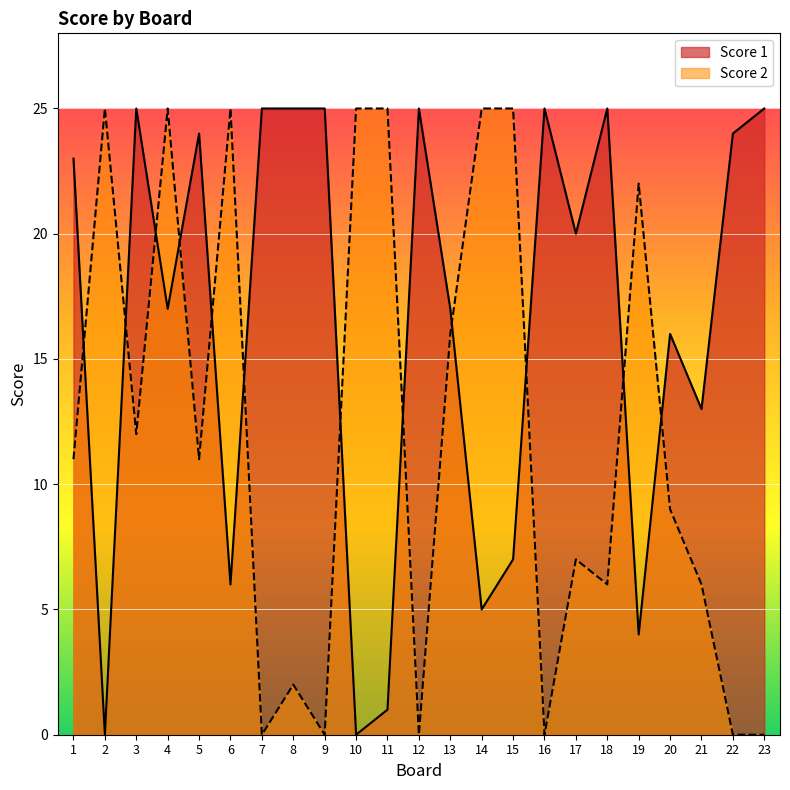

What is the average value of the Score 1 series?

16